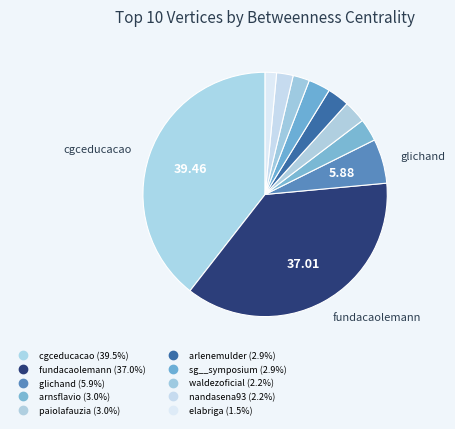

To the nearest percent, what percentage of the pie is elabriga?

2%